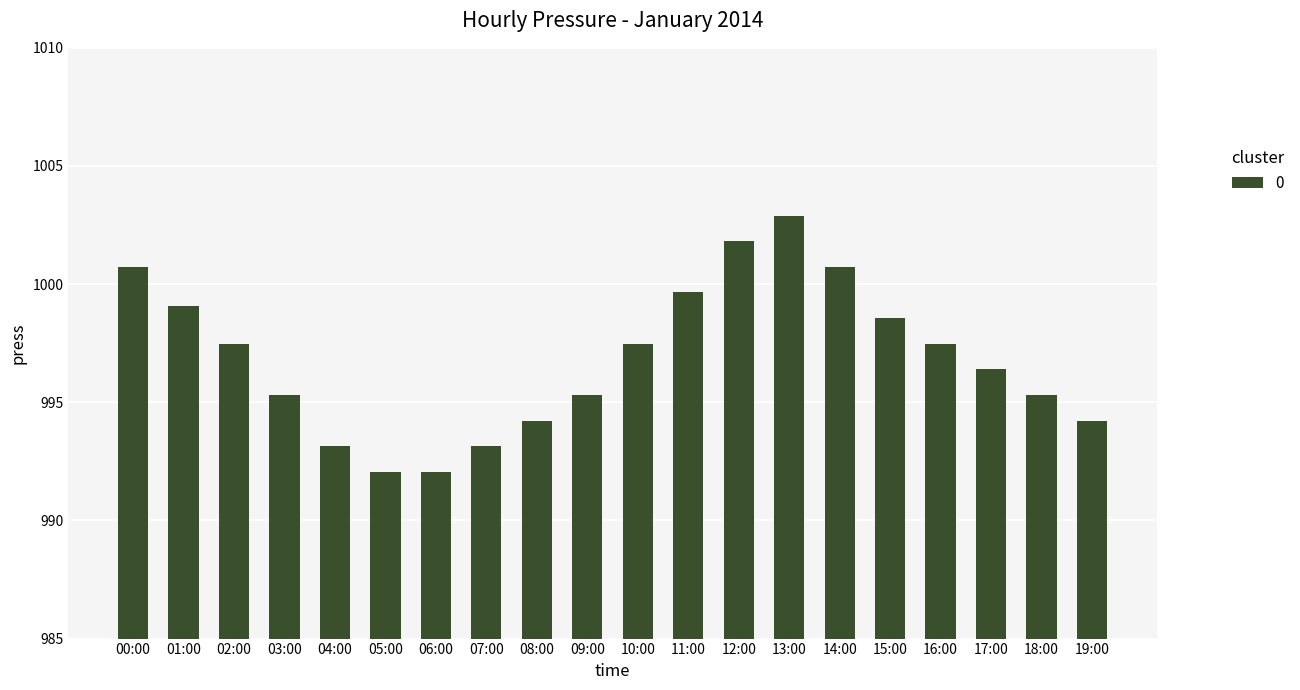

Count the number of values greater than 997.

10